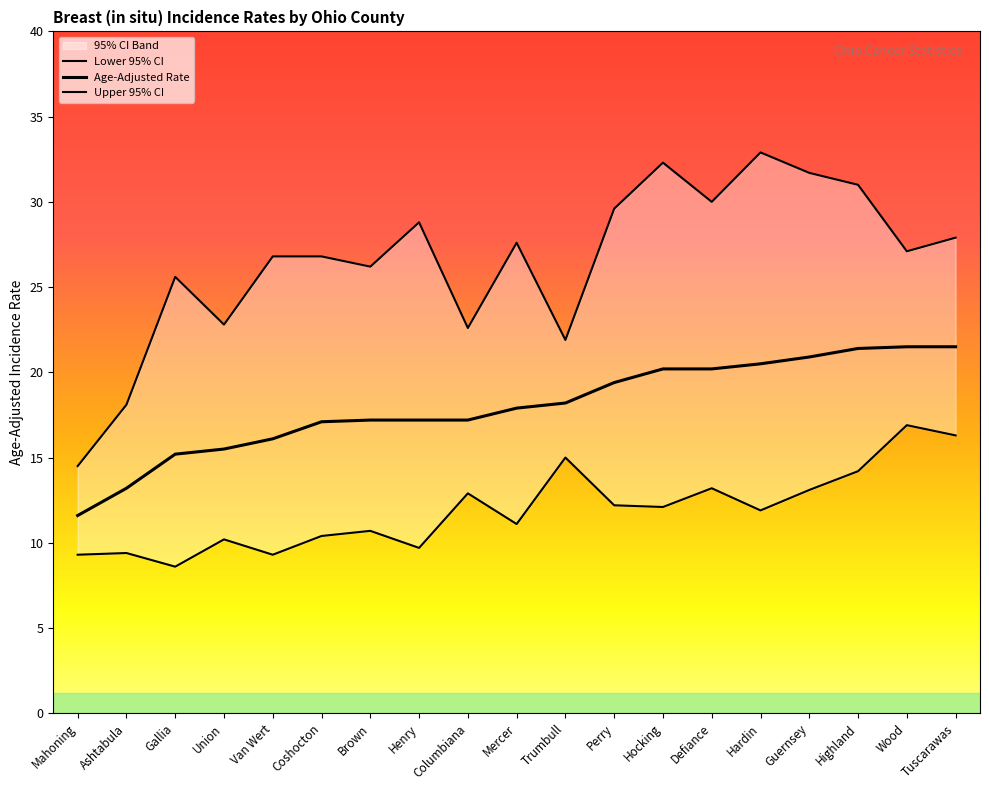

Rank the categories by Age-Adjusted Rate value from lowest to highest.

Mahoning, Ashtabula, Gallia, Union, Van Wert, Coshocton, Brown, Henry, Columbiana, Mercer, Trumbull, Perry, Hocking, Defiance, Hardin, Guernsey, Highland, Wood, Tuscarawas